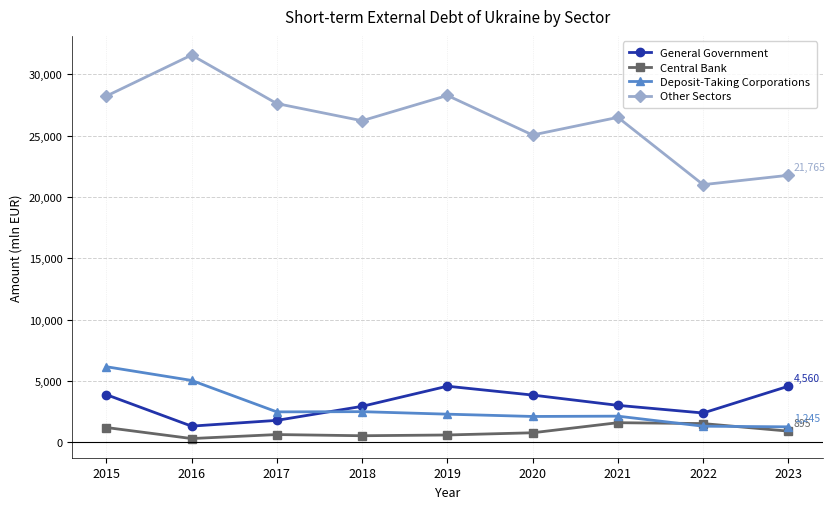

How many interior local peaks does the General Government series have?

1